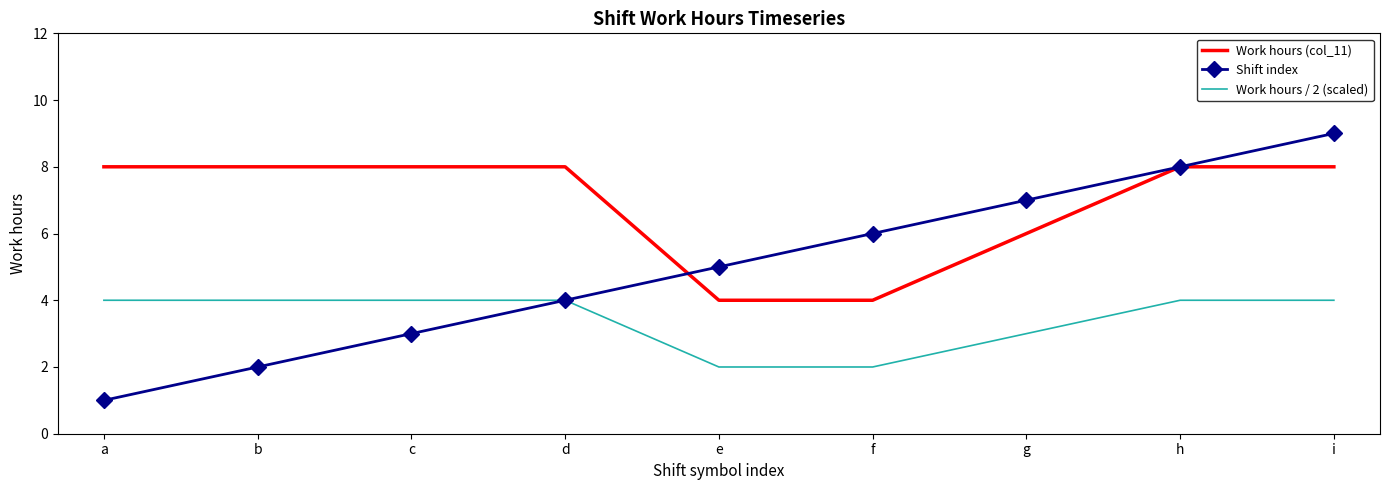

What value does the Shift index series have at d?

4.0